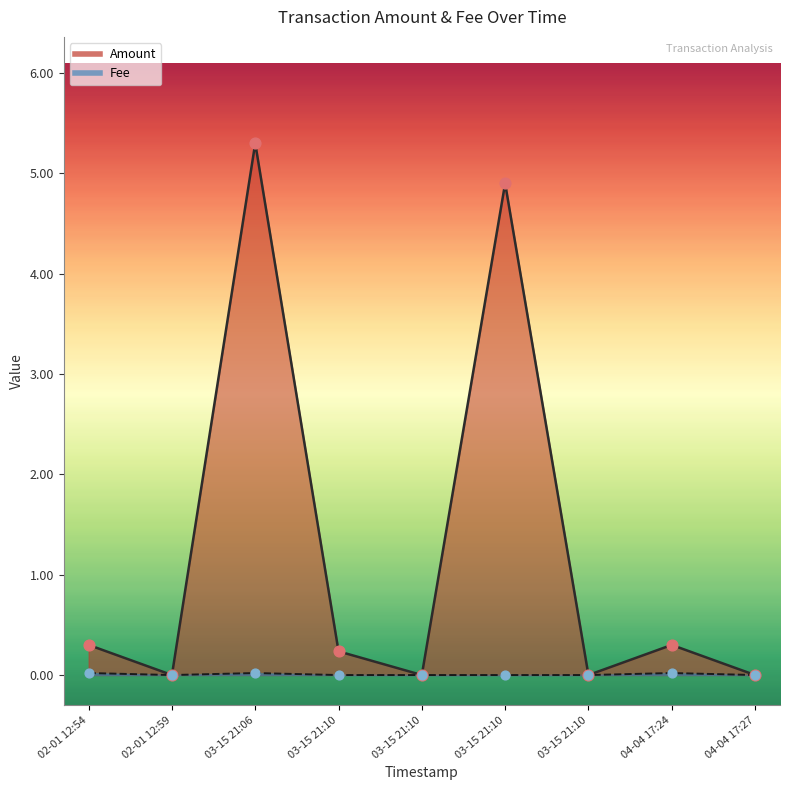

Which series has the largest total across all categories?

Amount